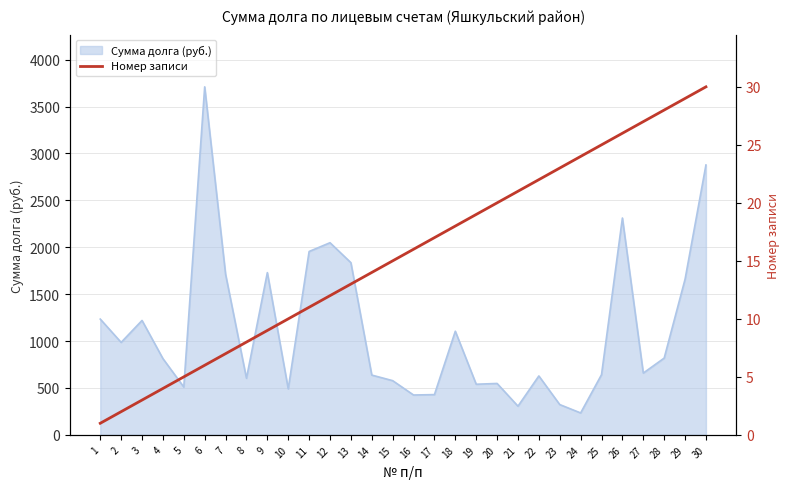

The value of Сумма долга (руб.) at 22 is 628.1. True or false?

True